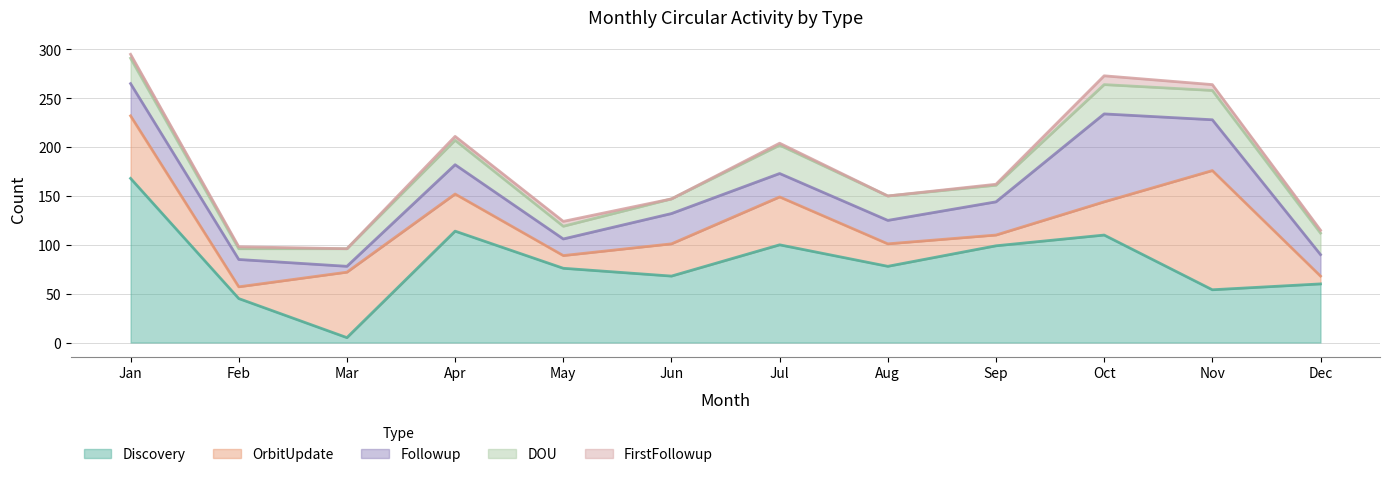

How many lines are shown in the chart?

5